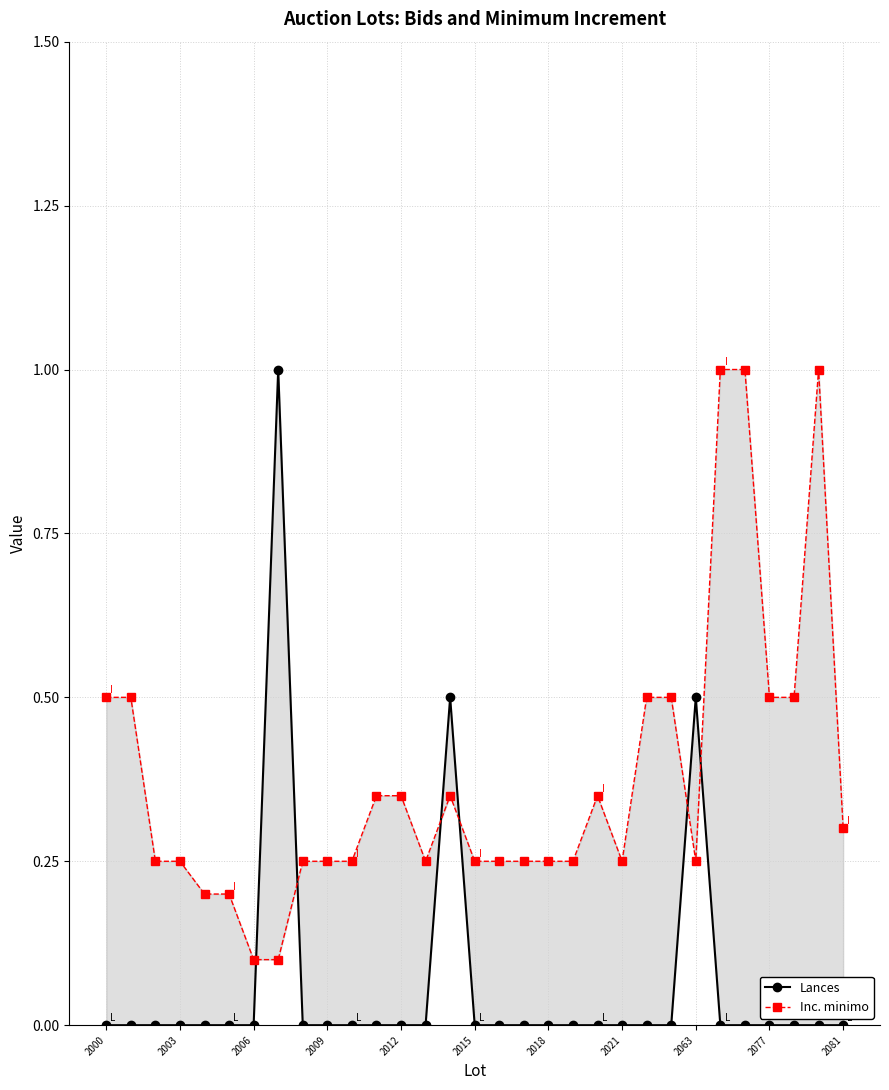

What is the average value of the Lances series?

0.1